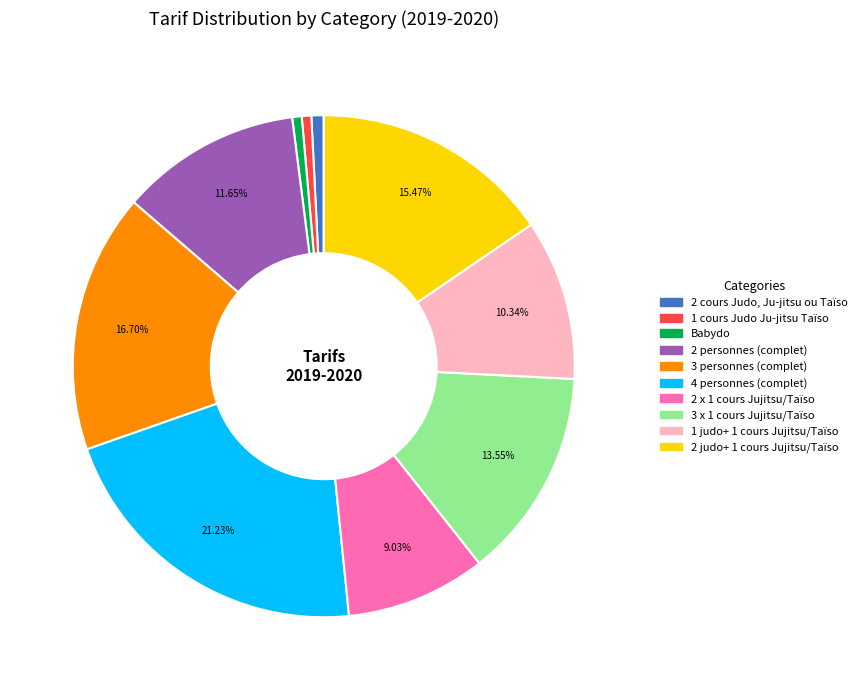

How many segments does this pie chart have?

10